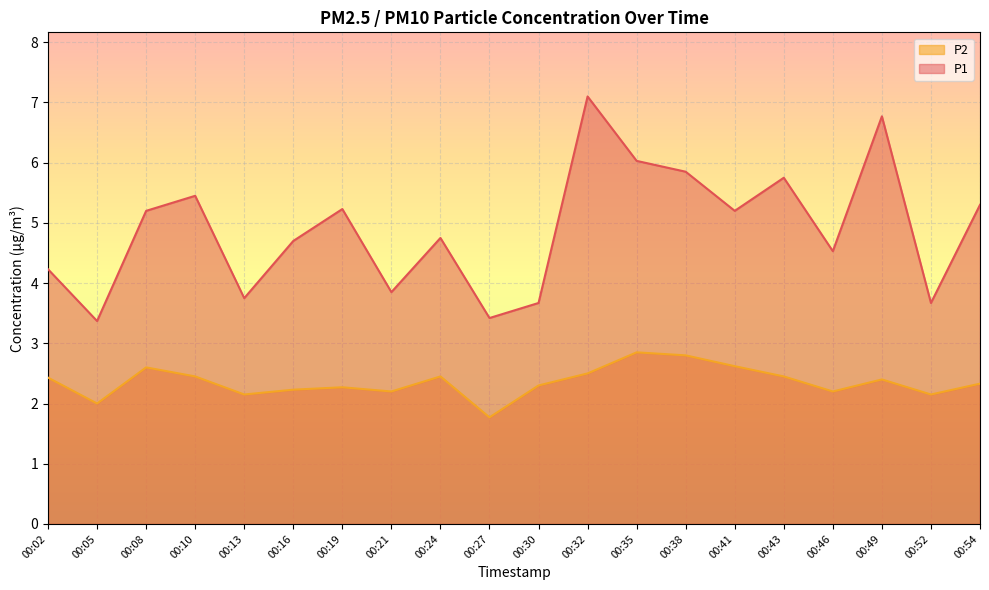

Which label corresponds to the smallest value in the chart?

00:27